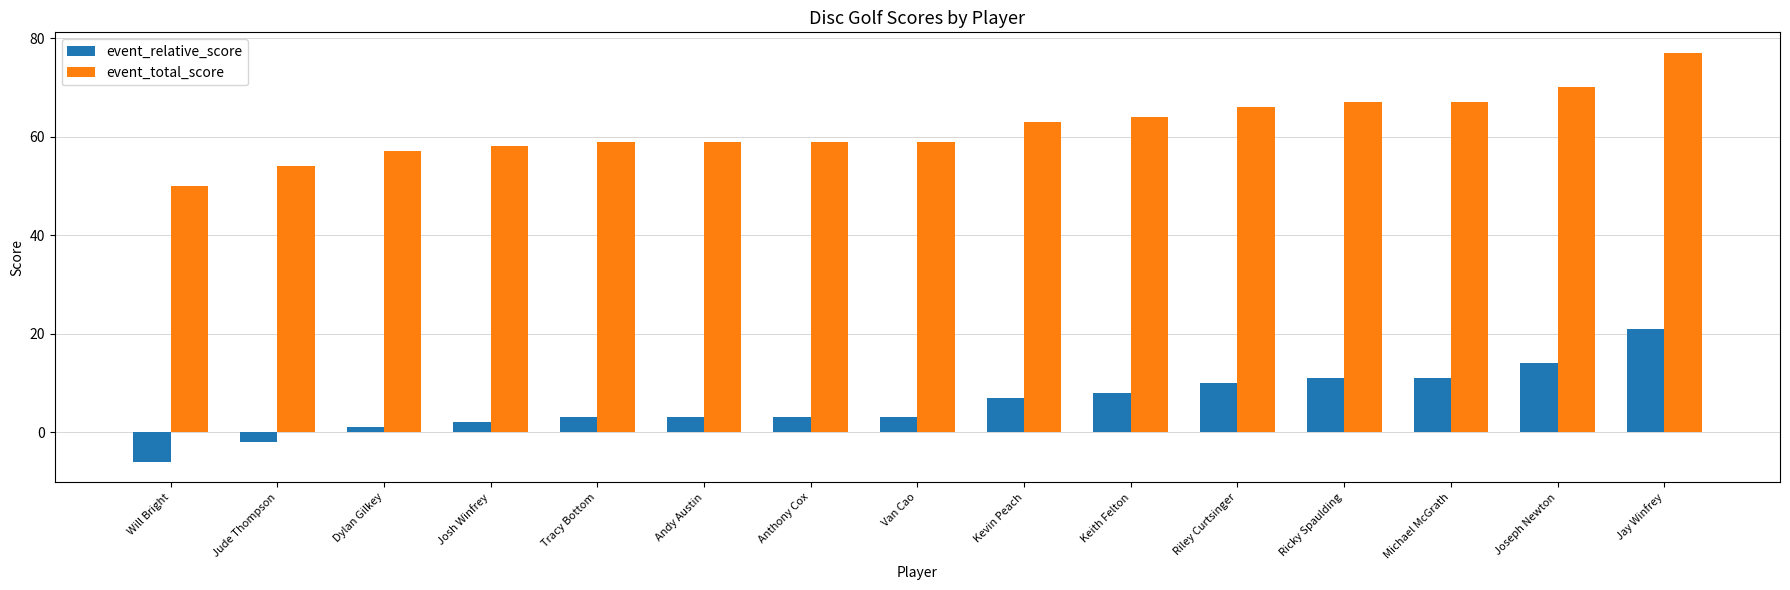

Which series has the largest total across all categories?

event_total_score